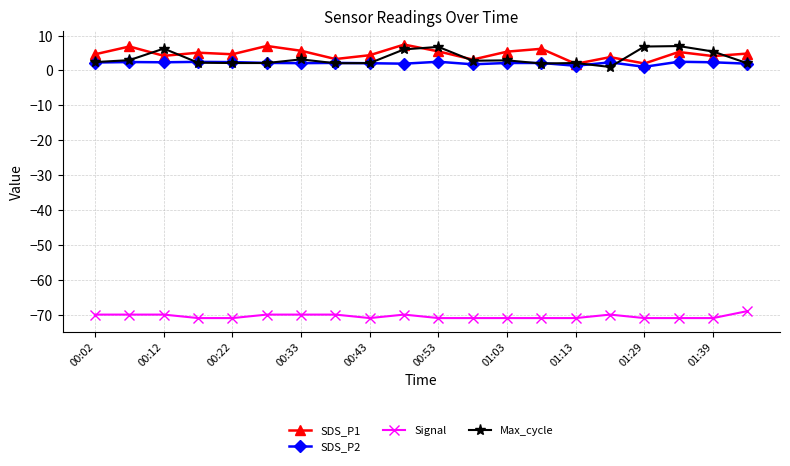

Which series has the largest total across all categories?

SDS_P1